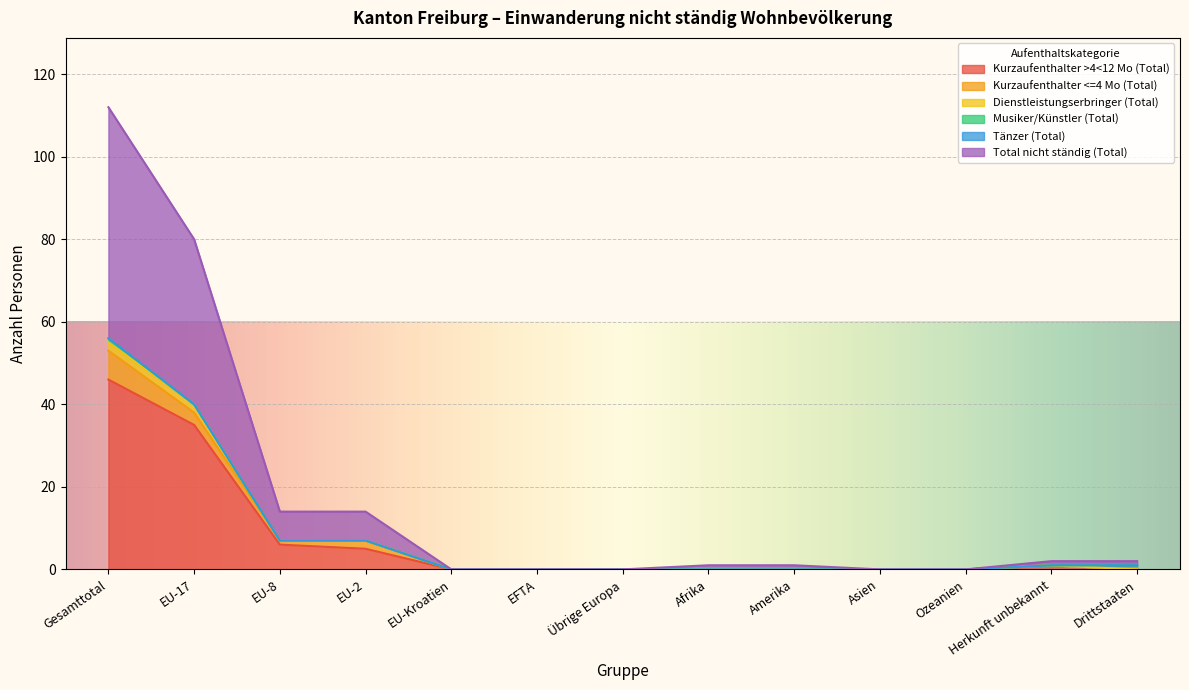

Which has a higher value, Herkunft unbekannt or EU-2?

EU-2